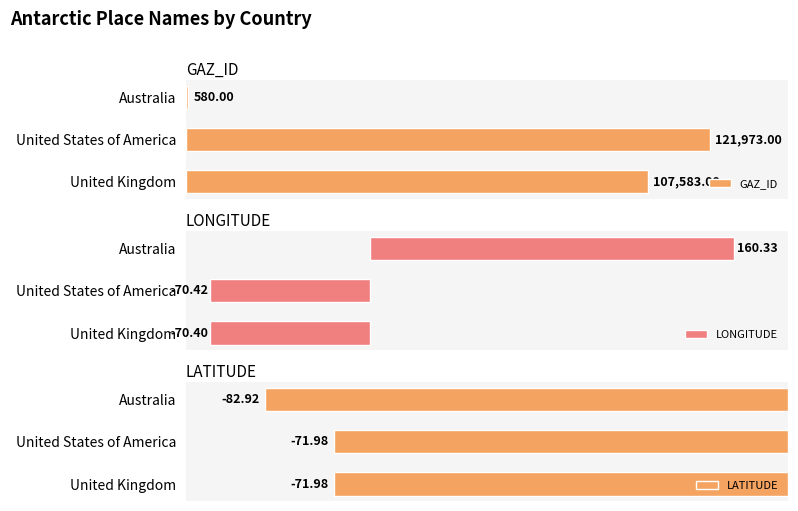

What is the minimum value shown in the chart?

-82.9